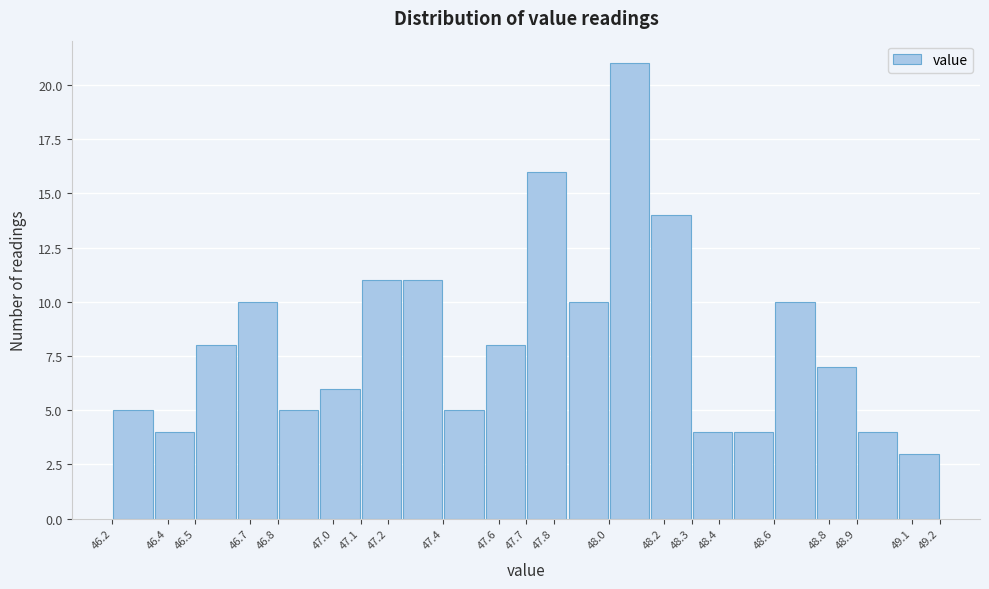

Reading left to right, list every bar in this chart as the range it spans on the x-axis followed by its height. The values are not printed on the chart, so give them approximately, as read against the axis.

46.20 to 46.35: 5
46.35 to 46.50: 4
46.50 to 46.65: 8
46.65 to 46.80: 10
46.80 to 46.95: 5
46.95 to 47.10: 6
47.10 to 47.25: 11
47.25 to 47.40: 11
47.40 to 47.55: 5
47.55 to 47.70: 8
47.70 to 47.85: 16
47.85 to 48.00: 10
48.00 to 48.15: 21
48.15 to 48.30: 14
48.30 to 48.45: 4
48.45 to 48.60: 4
48.60 to 48.75: 10
48.75 to 48.90: 7
48.90 to 49.05: 4
49.05 to 49.20: 3